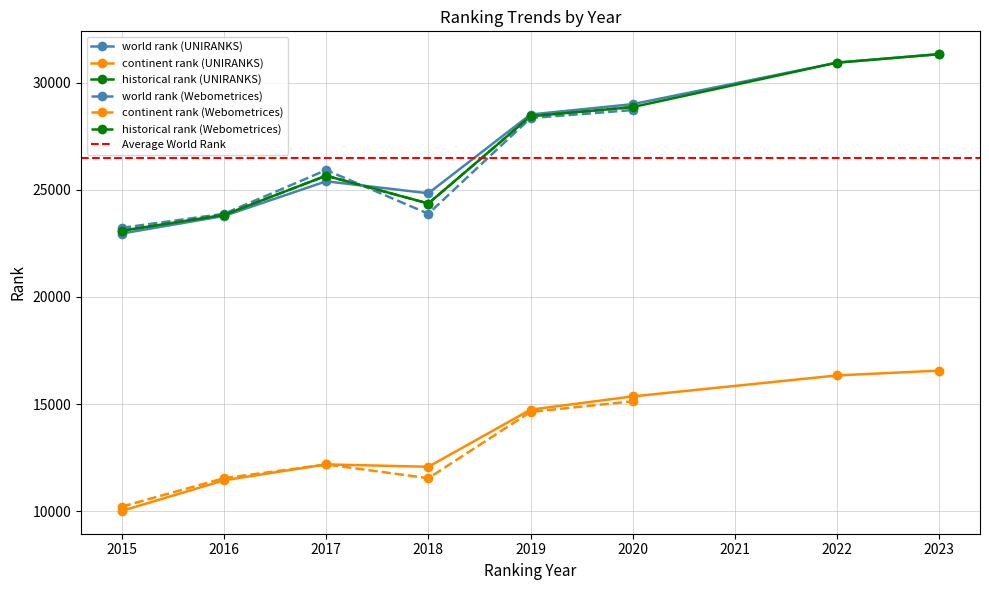

What is the value of the historical rank point at the 8th from the left?

31321.0